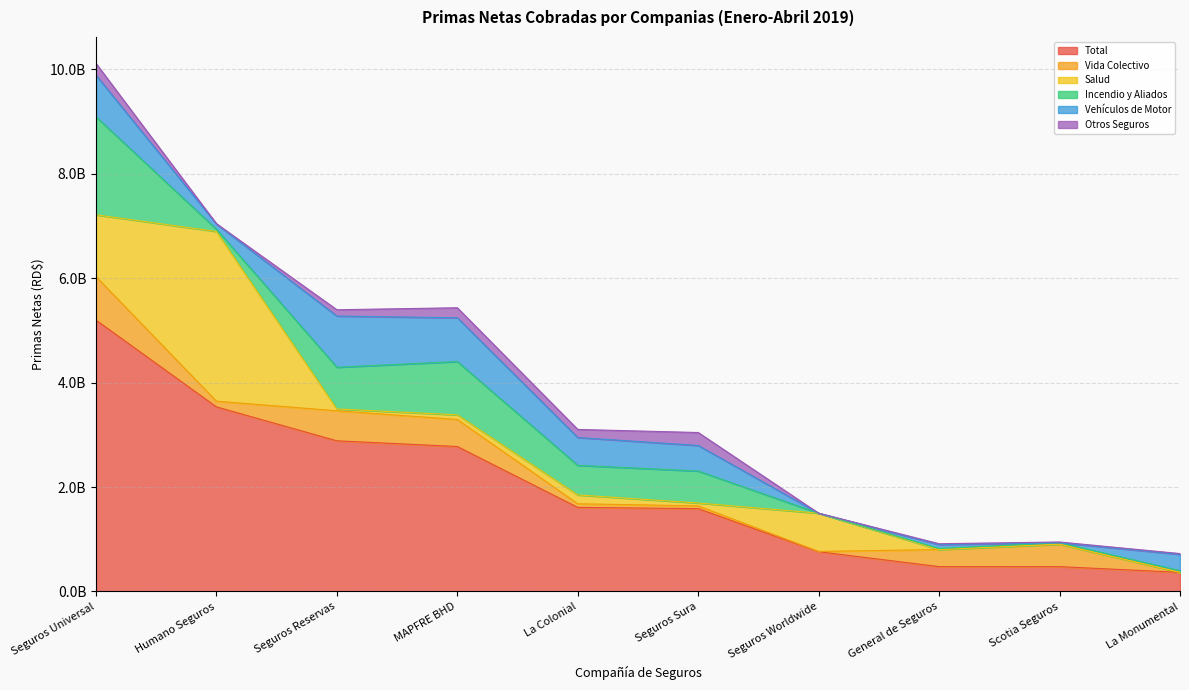

True or false: Otros Seguros and Vida Colectivo intersect in this chart.

True